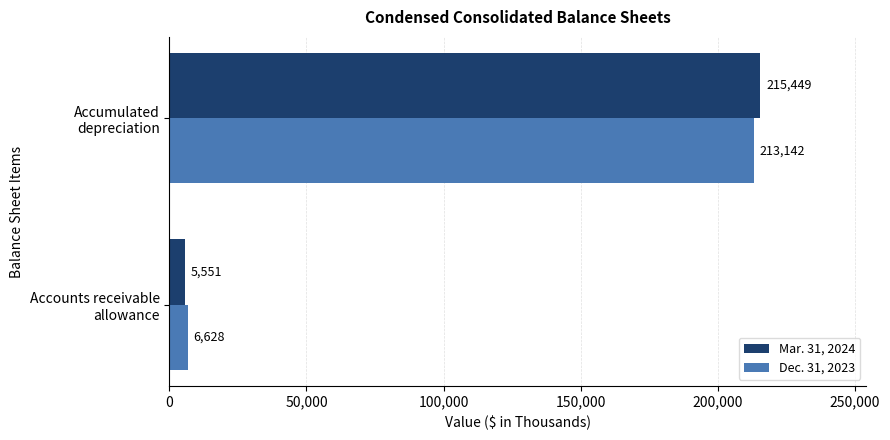

At which category is the sum across all series the highest?

Accumulated
depreciation